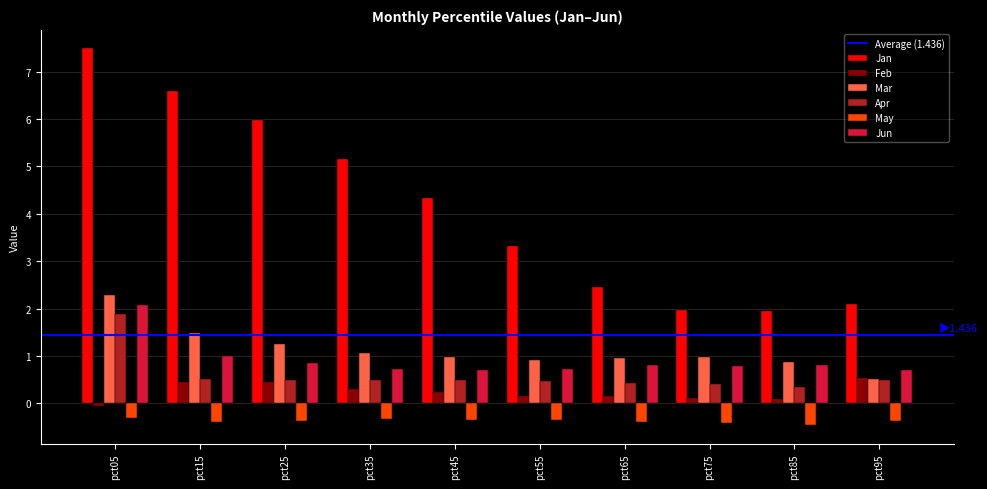

What is the minimum value shown in the chart?

-0.5